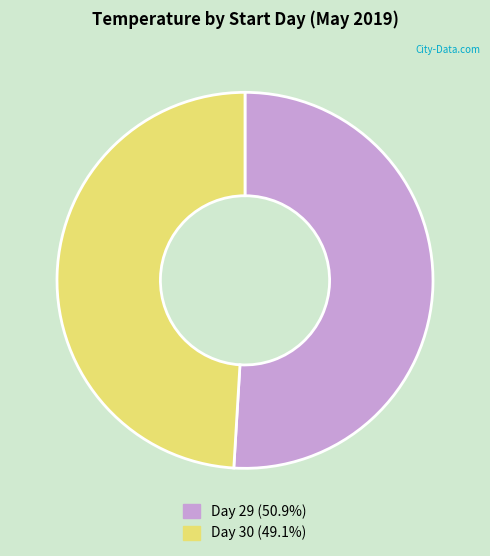

How many segments does this pie chart have?

2